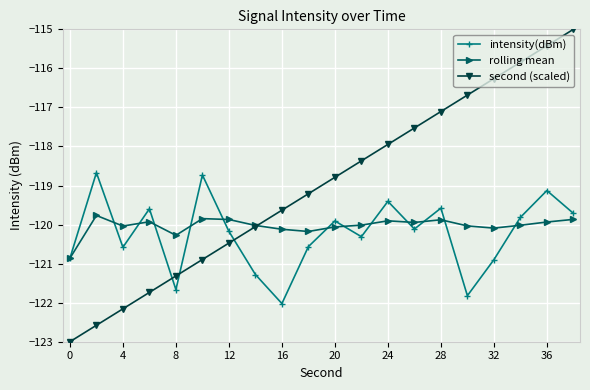

Rank the series by their maximum value, from highest to lowest.

second (scaled), intensity(dBm), rolling mean